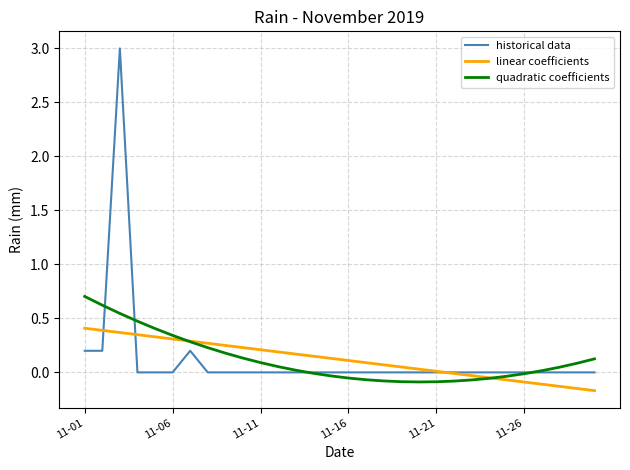

Which series has the largest range (max minus min)?

historical data